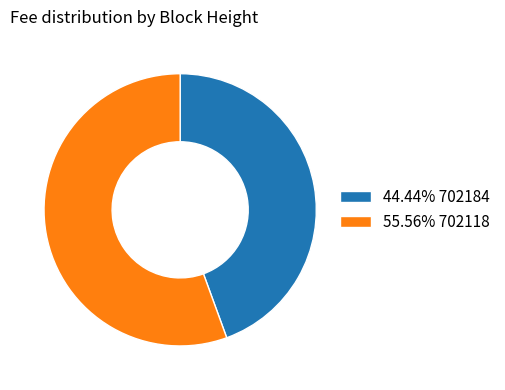

Does any single category account for the majority?

Yes